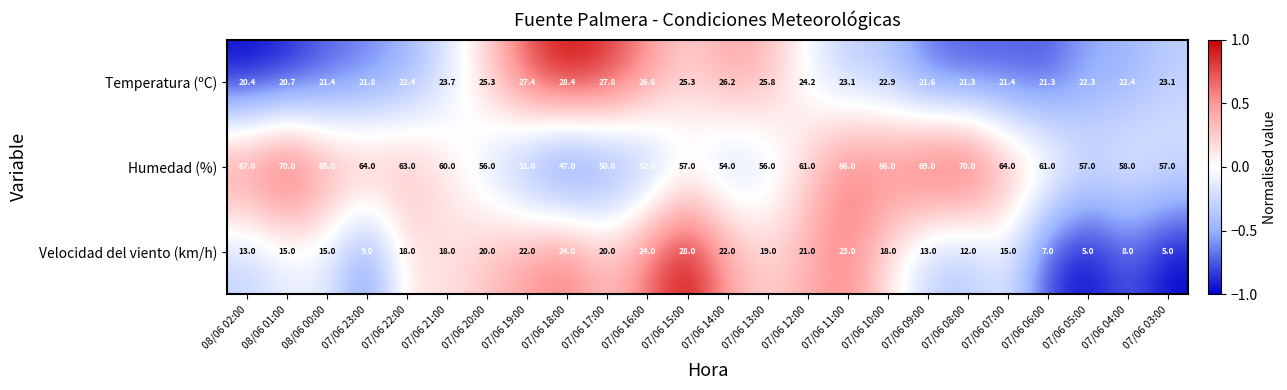

List the series in order of their overall mean, highest first.

Humedad (%), Temperatura (ºC), Velocidad del viento (km/h)